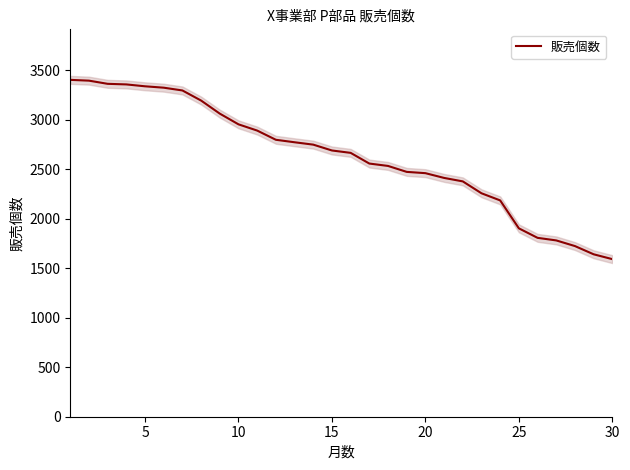

What is the highest value of the 販売個数 series?

3401